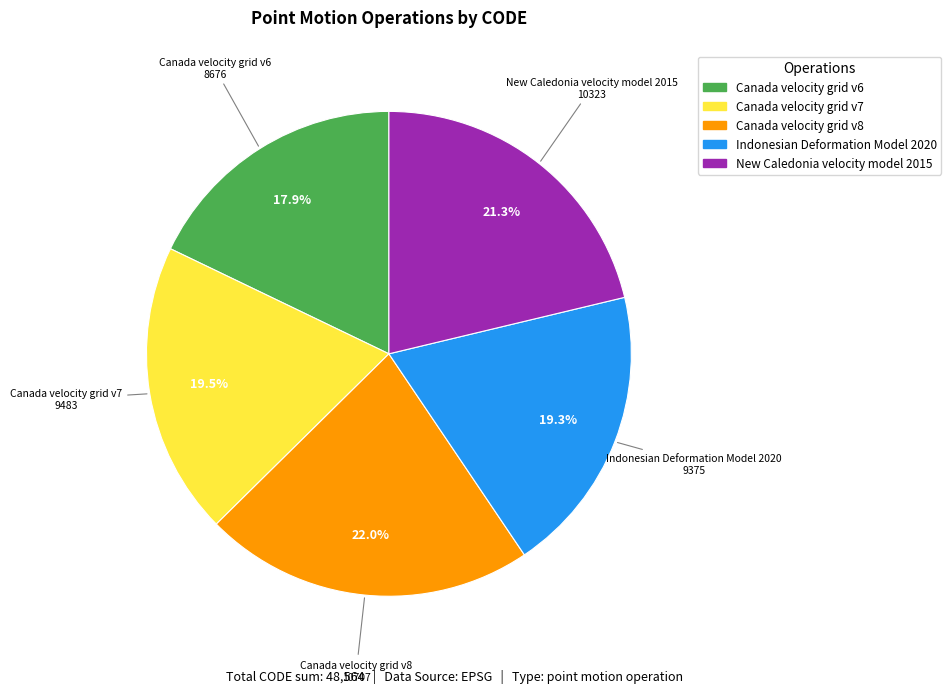

What portion of the pie excludes Canada velocity grid v7?

80.5%